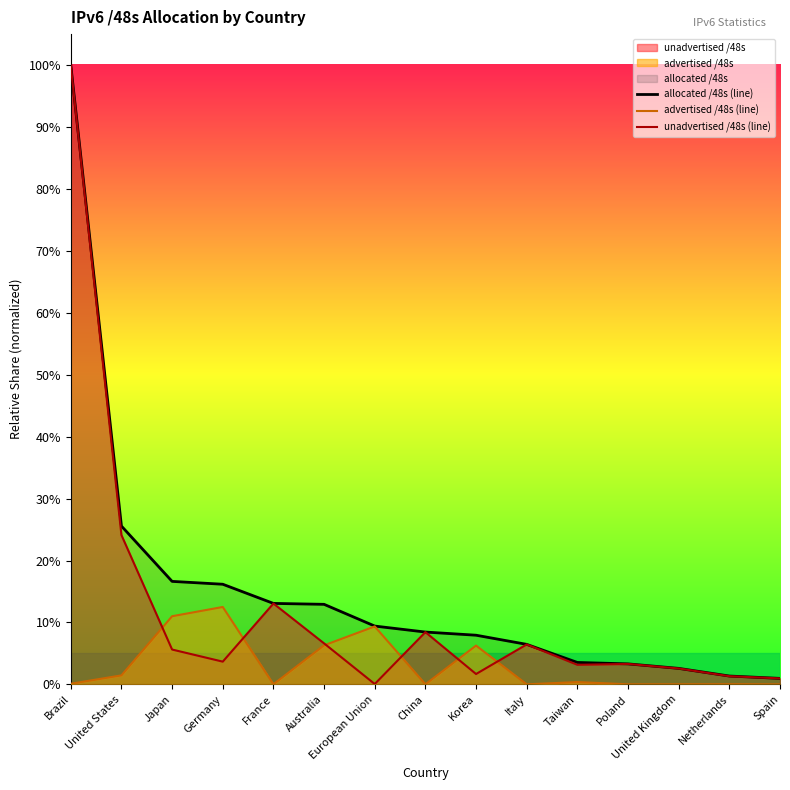

What is the difference between the second highest and minimum values in the advertised /48s (line) series?

0.1